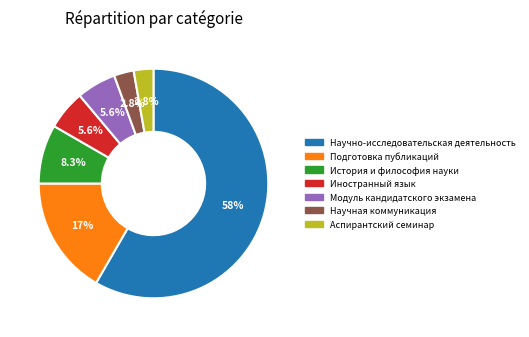

Count the number of slices in the pie.

7